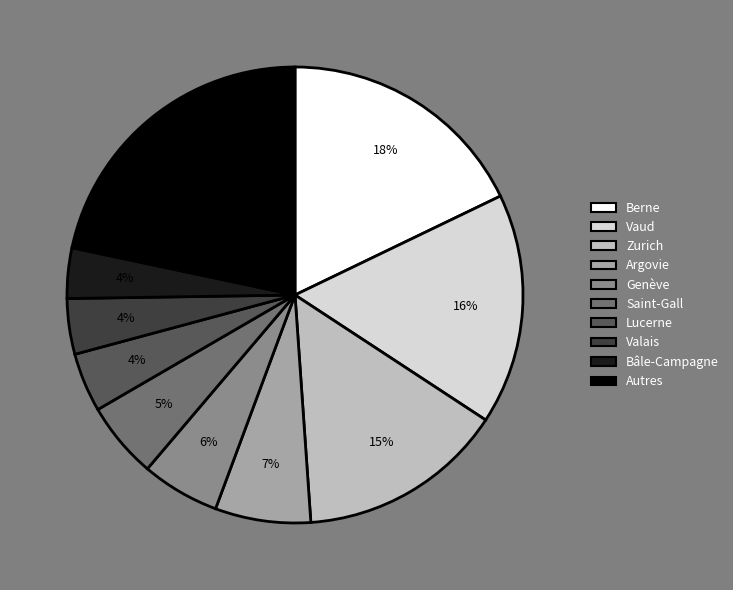

To the nearest percent, what percentage of the pie is Berne?

18%